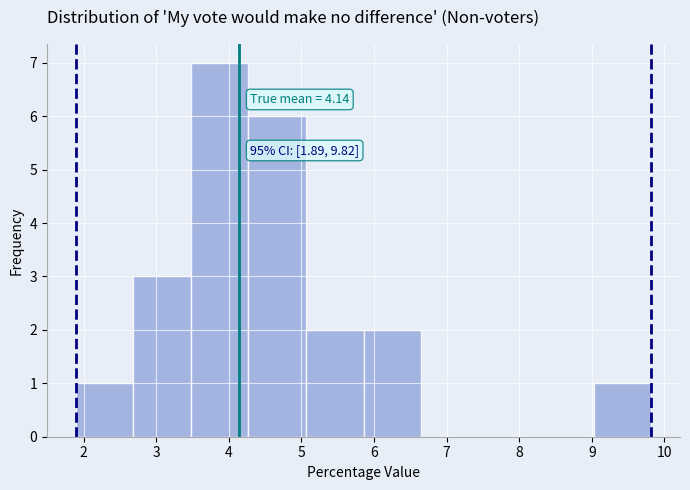

Which range on the x-axis has the tallest bar?

3.5 to 4.3